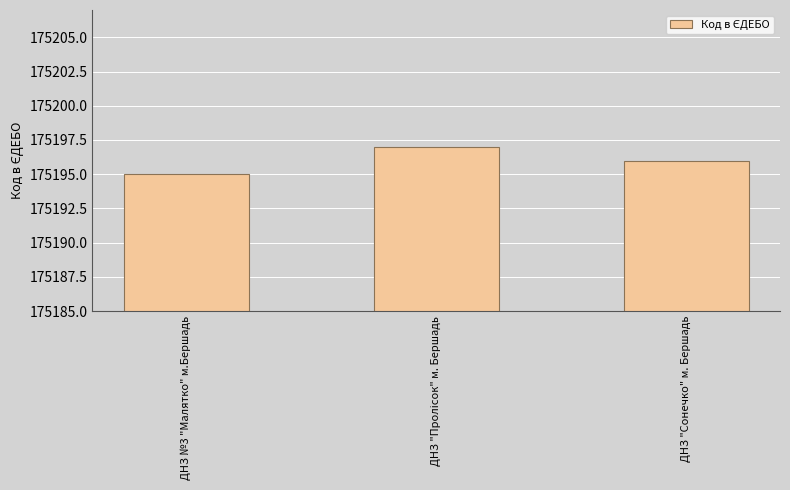

What is the sum of the values at ДНЗ "Сонечко" м. Бершадь and ДНЗ №3 "Малятко" м.Бершадь?

350391